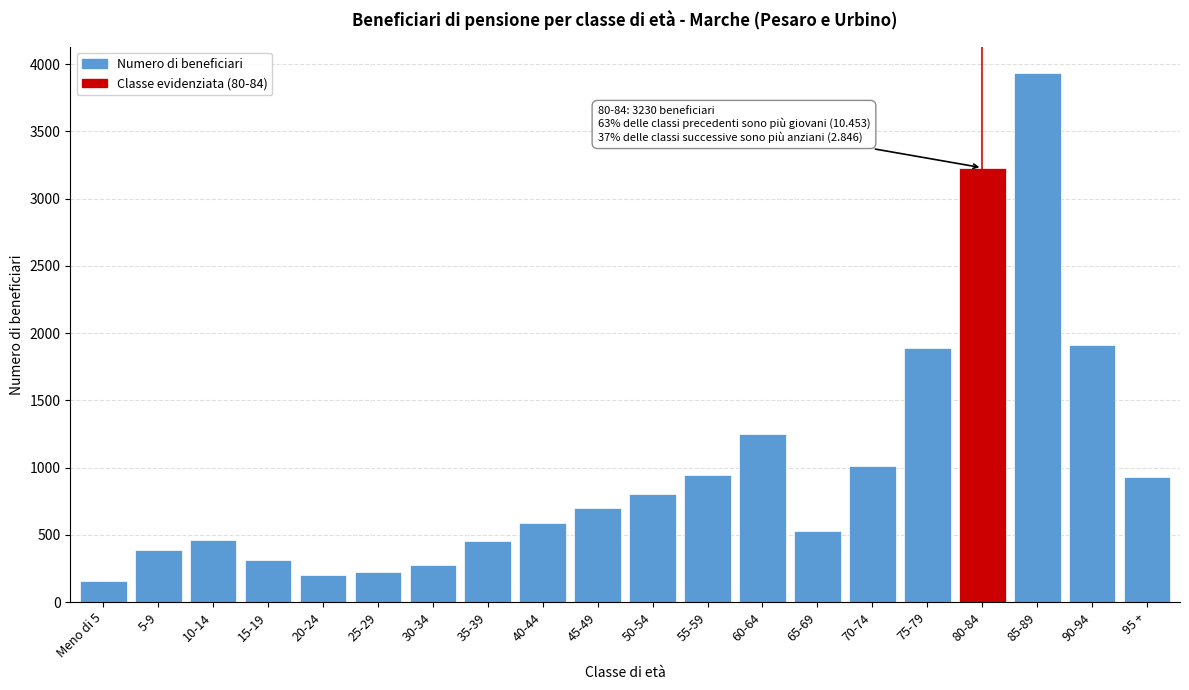

Which category has the highest value across all series?

85-89